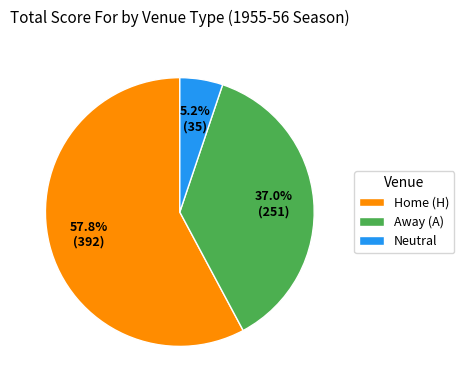

To the nearest percent, what is the average slice percentage?

33%